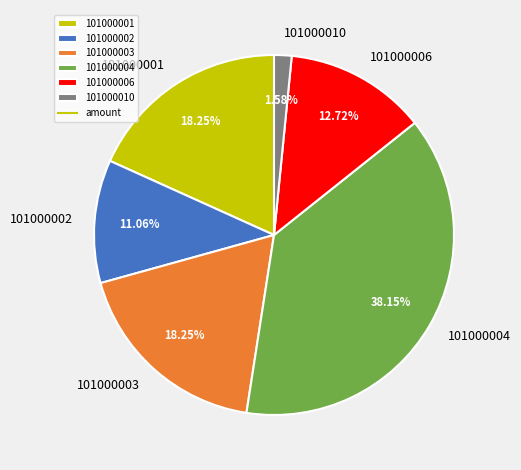

Count the number of slices in the pie.

6